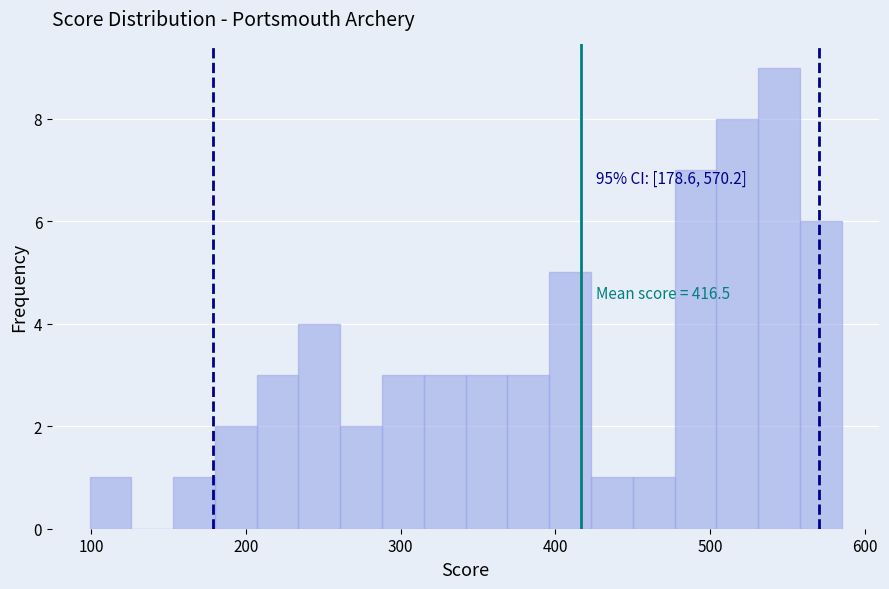

Around what value on the x-axis is the tallest bar? Give the approximate position of its centre, as read against the axis.

540